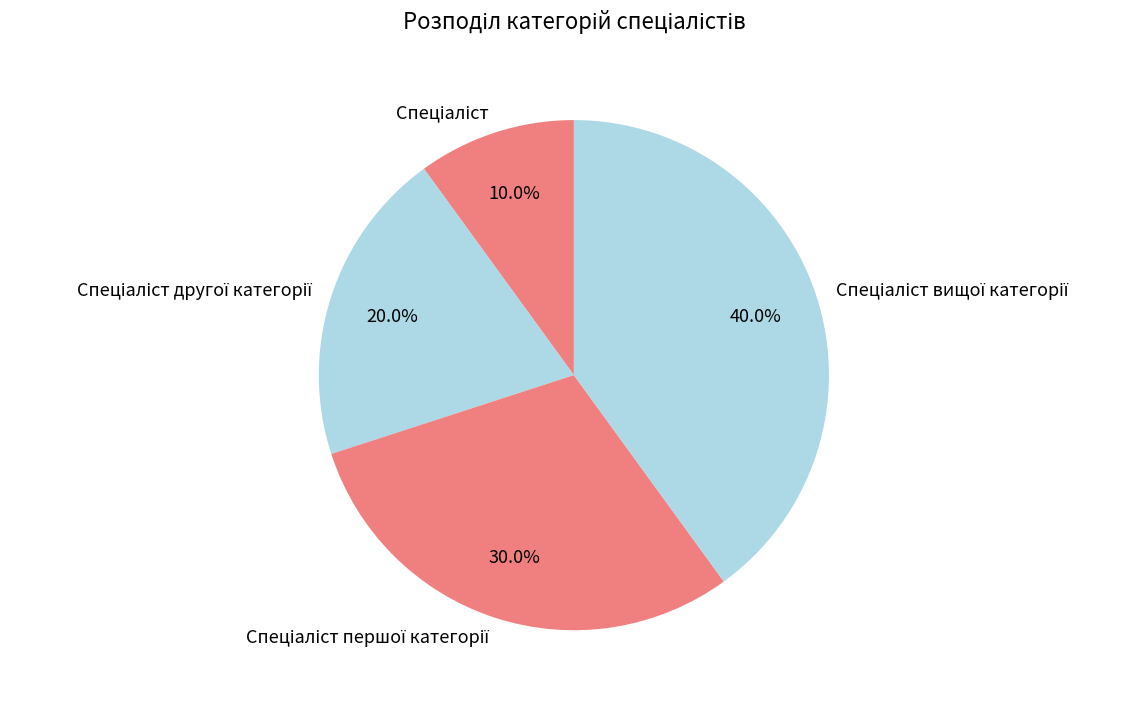

Is there a majority slice in this chart?

No